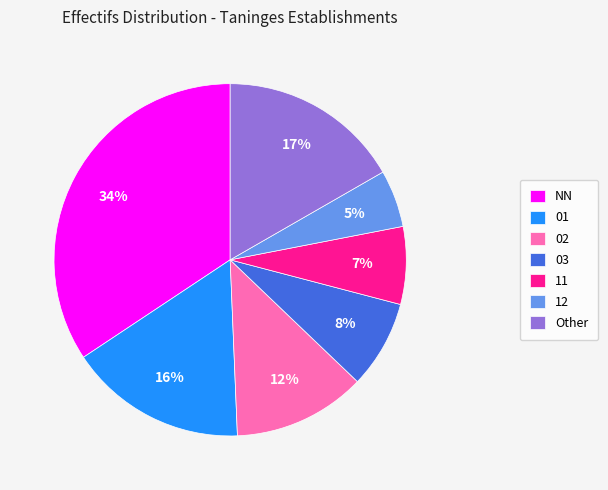

Is there any slice that represents more than half of the pie?

No